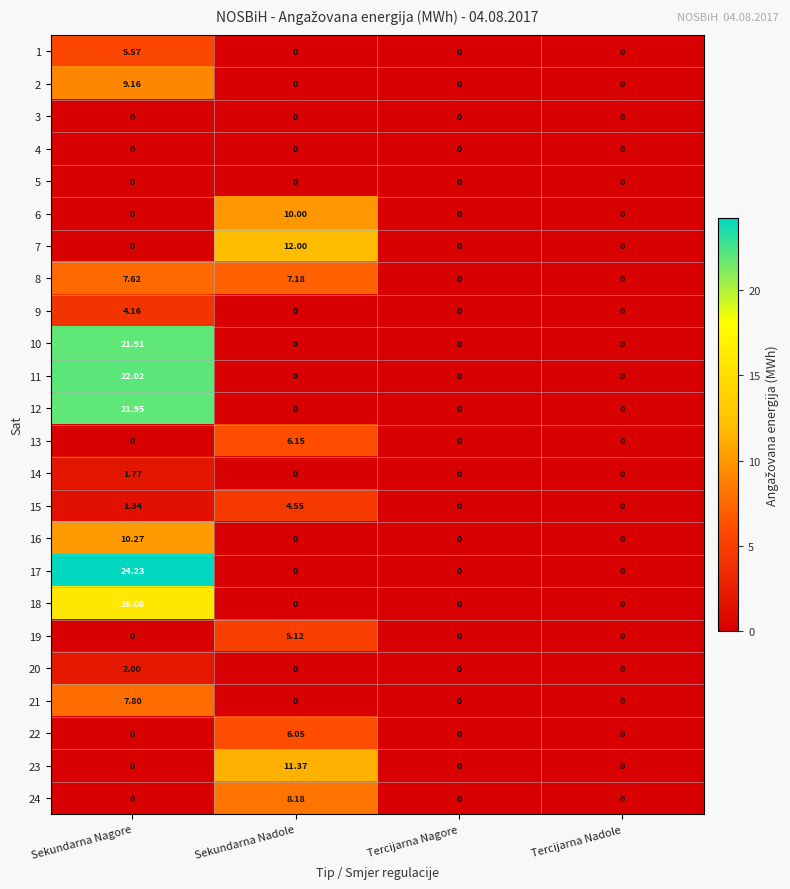

Which label corresponds to the largest value in the chart?

Sekundarna Nagore